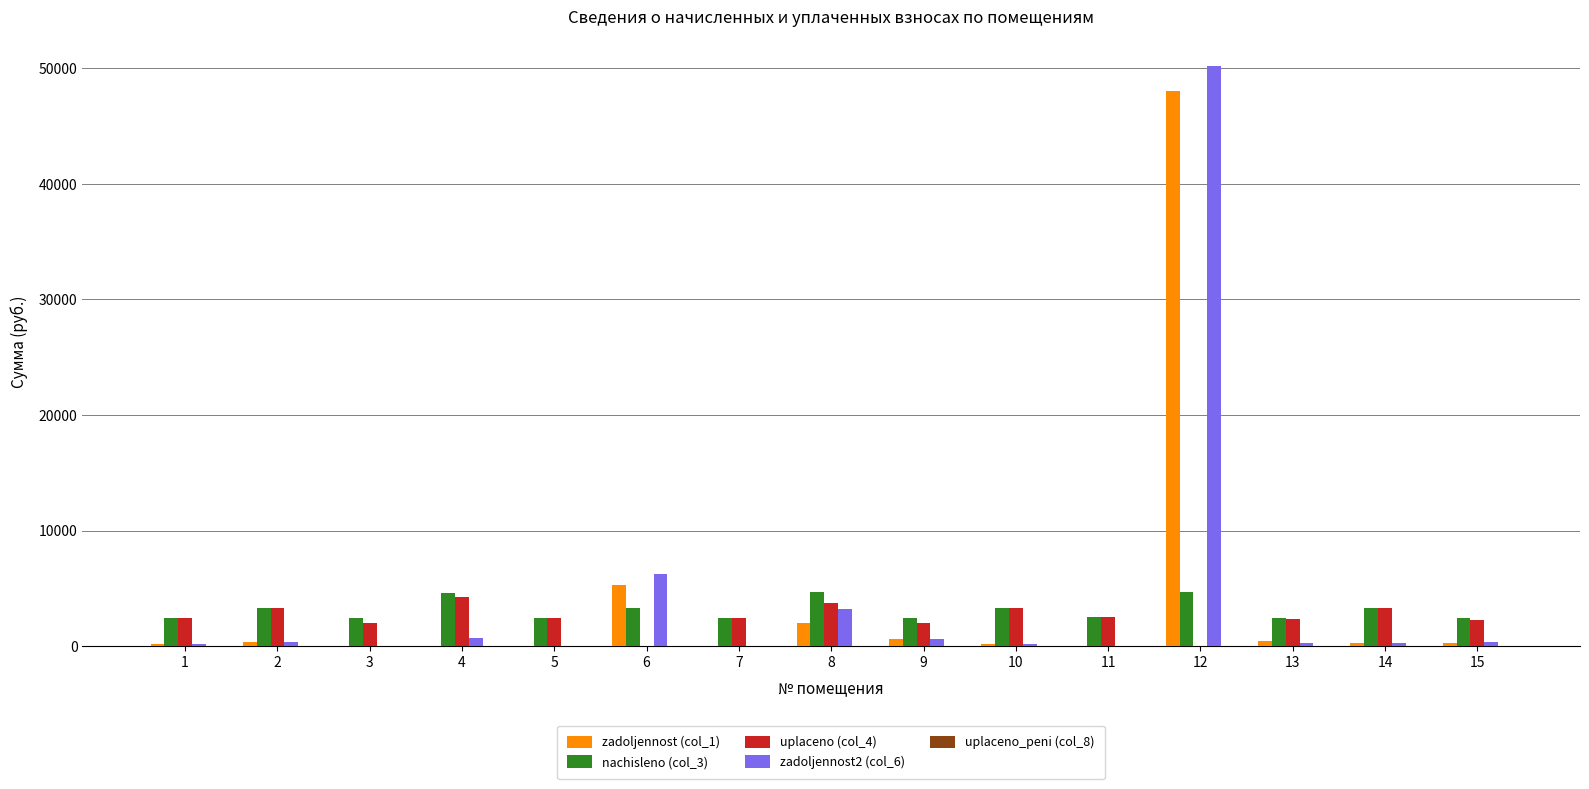

What is the total value across all series at 1?

5310.5